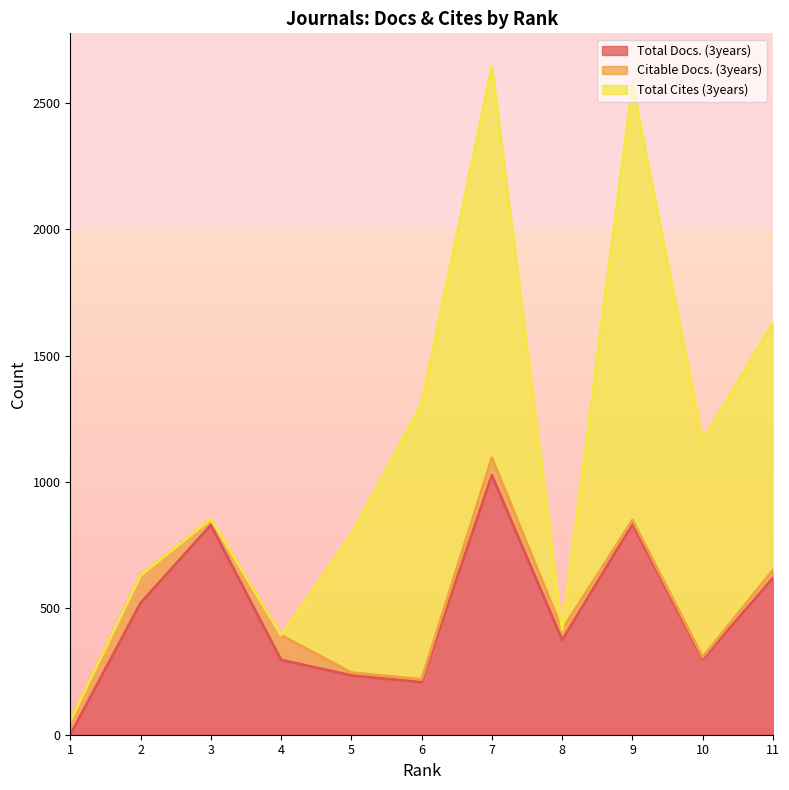

In Total Docs. (3years), how many points are higher than both neighbors (excluding endpoints)?

3